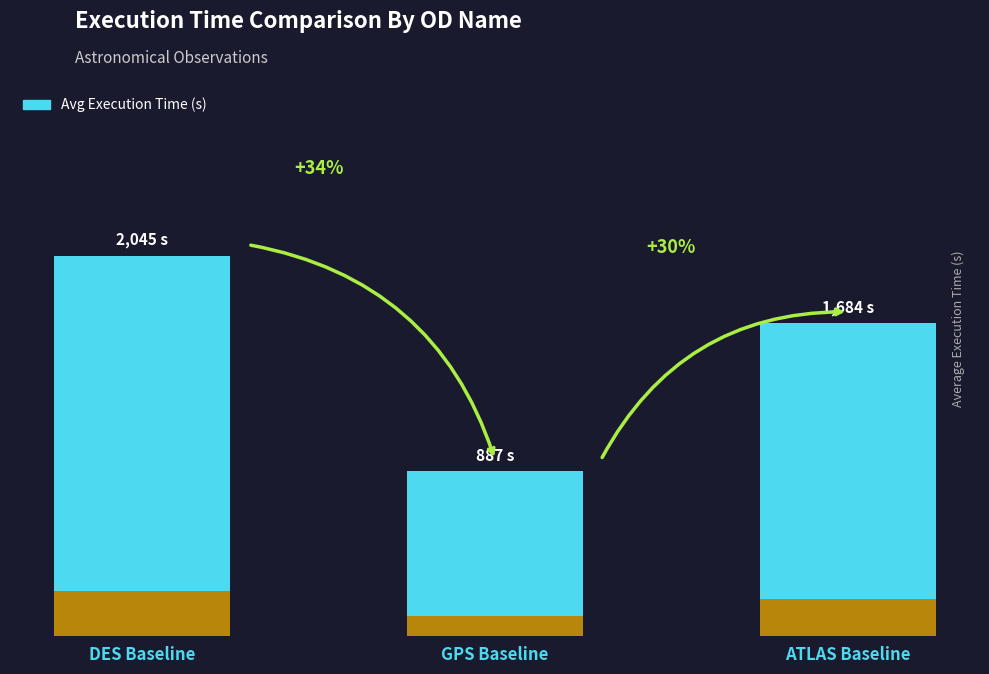

What is the sum of the values at GPS Baseline and ATLAS Baseline?

2571